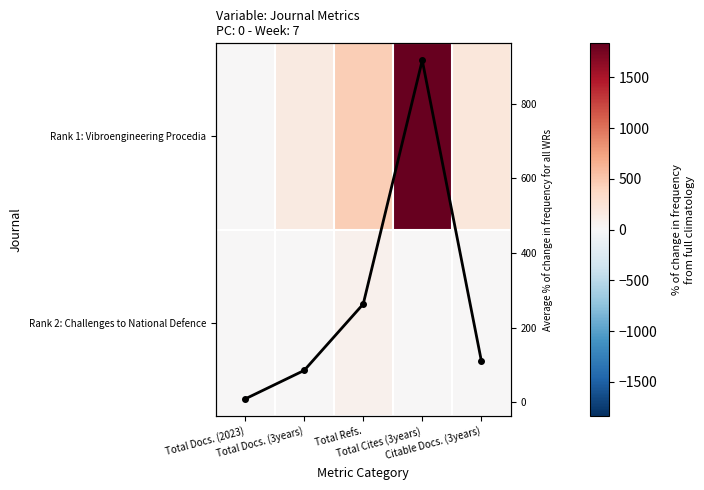

Where does the Average series first go above 111?

Total Refs.